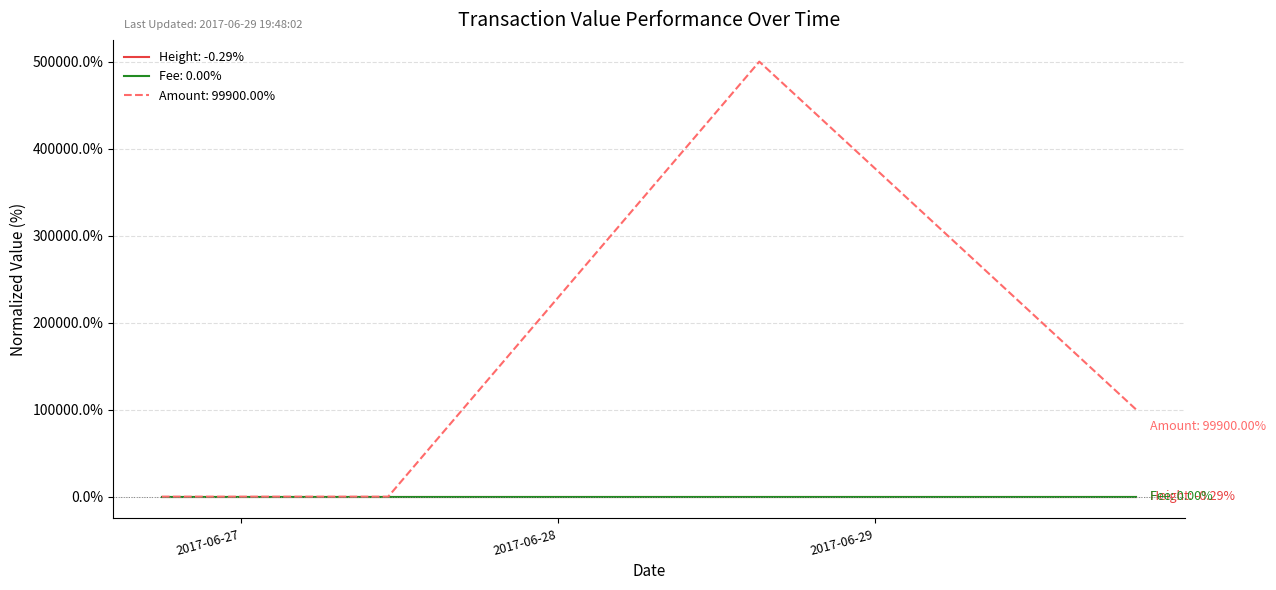

Which series has the largest range (max minus min)?

Amount: 99900.00%